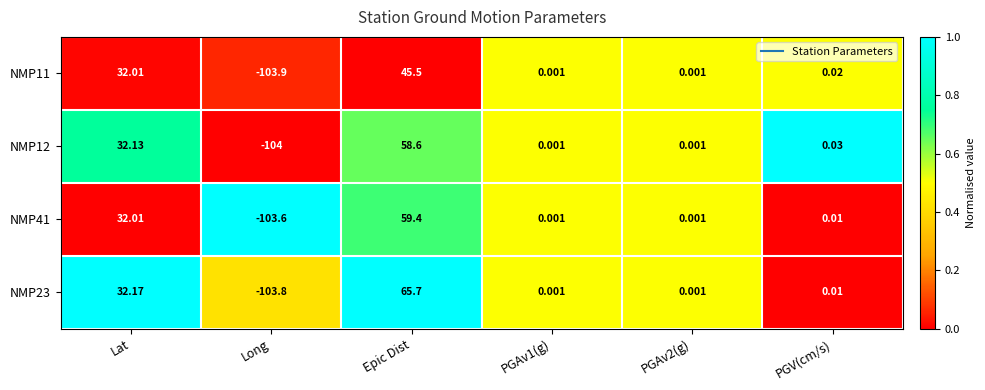

Where does the NMP41 series first go above 0?

Lat